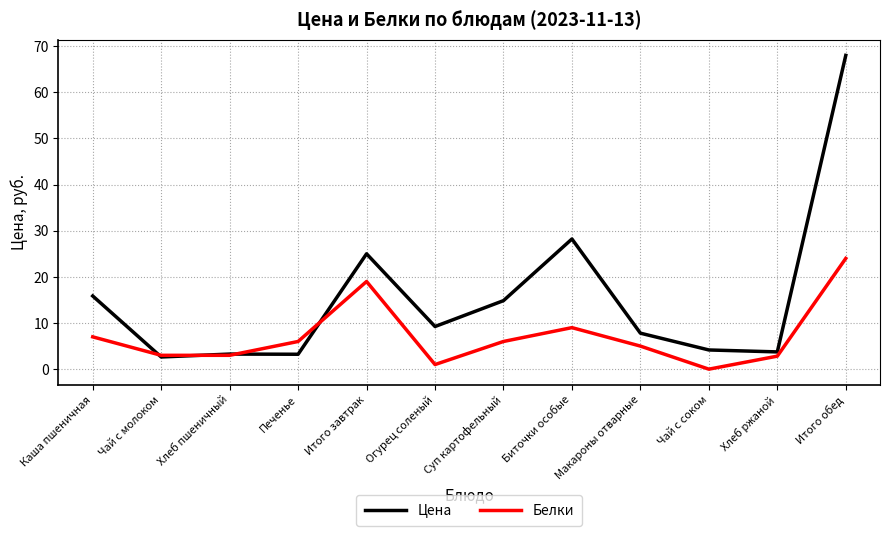

List the series in order of their overall mean, lowest first.

Белки, Цена